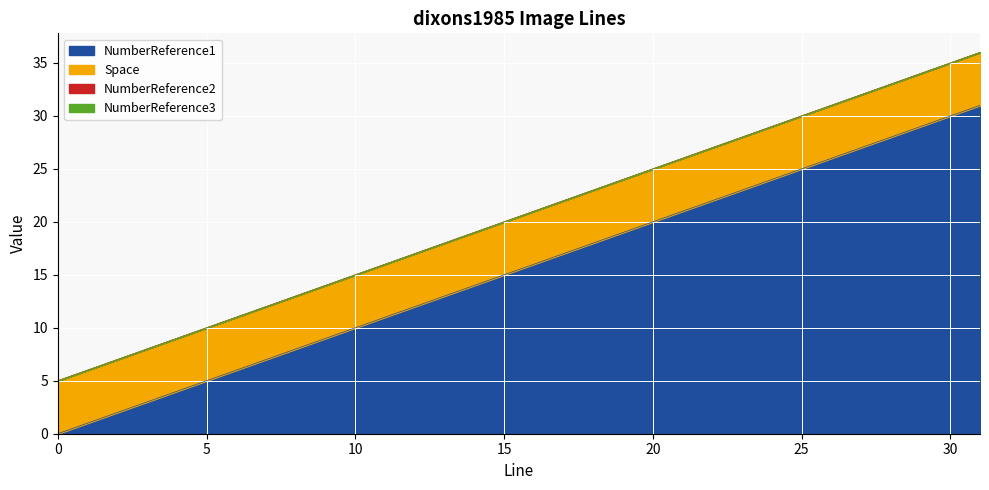

How many categories are shown in the chart?

32